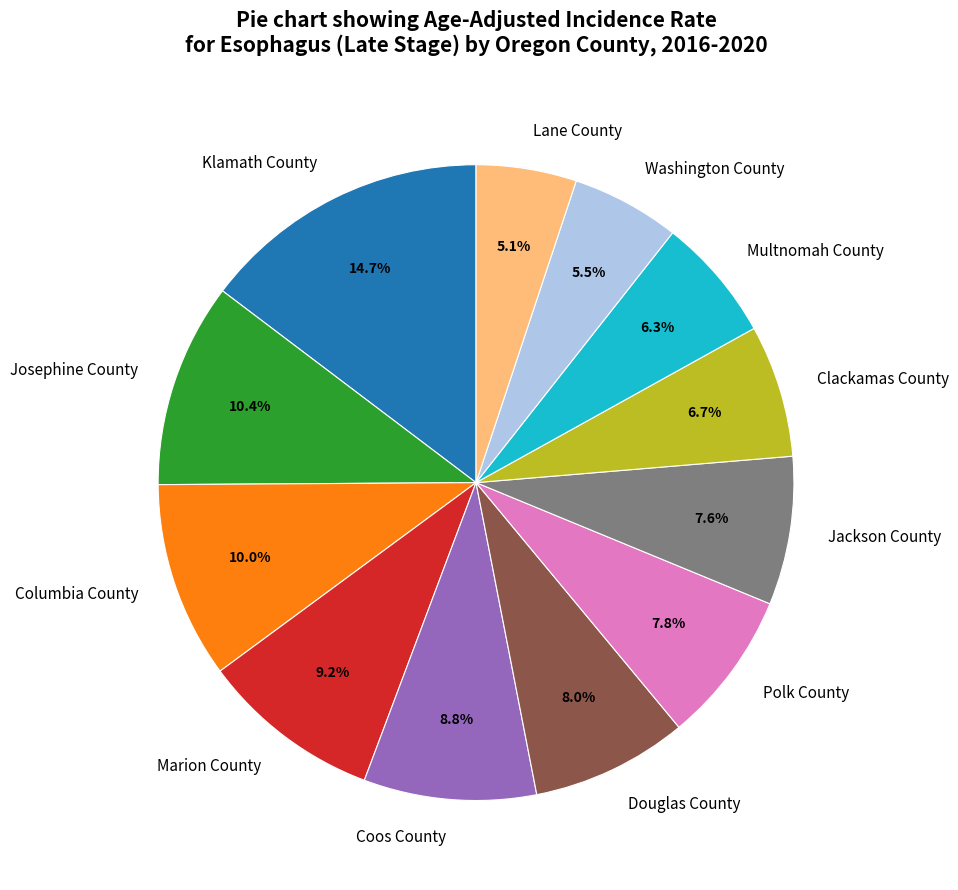

To the nearest percent, what is the combined percentage of Clackamas County and Polk County?

14%